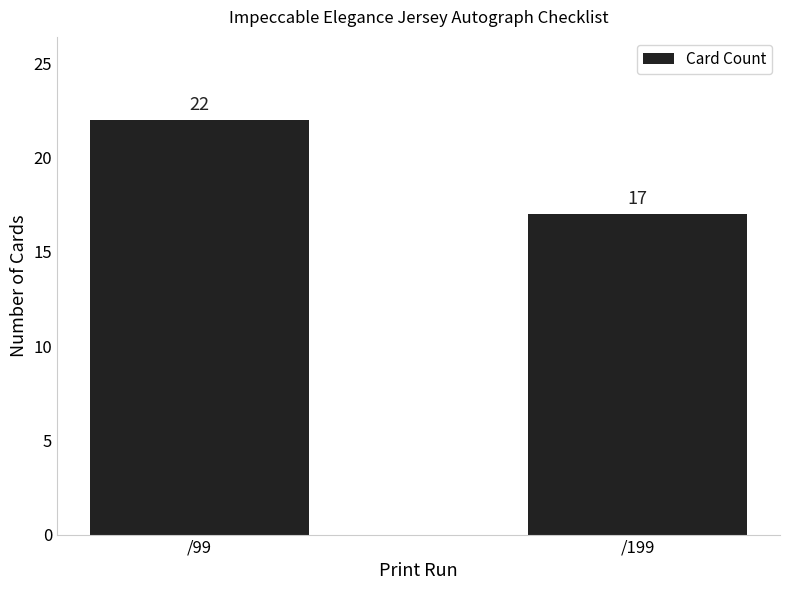

What is the sum of all values?

39